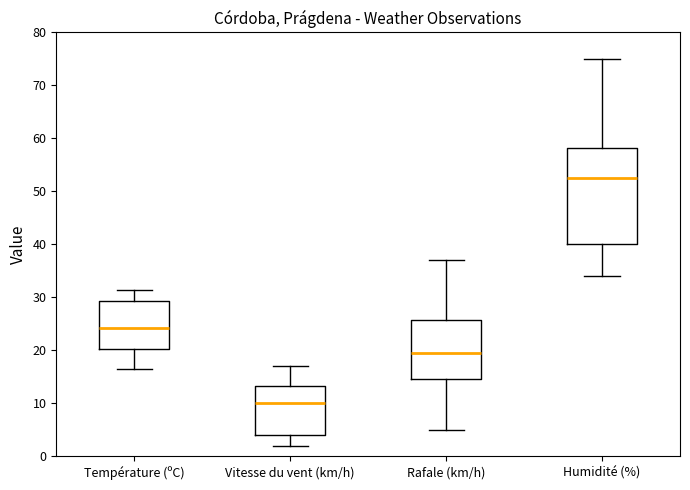

Where does the upper whisker of the box for Vitesse du vent (km/h) end on the y-axis? The values are not printed on the chart, so give them approximately, as read against the axis.

17